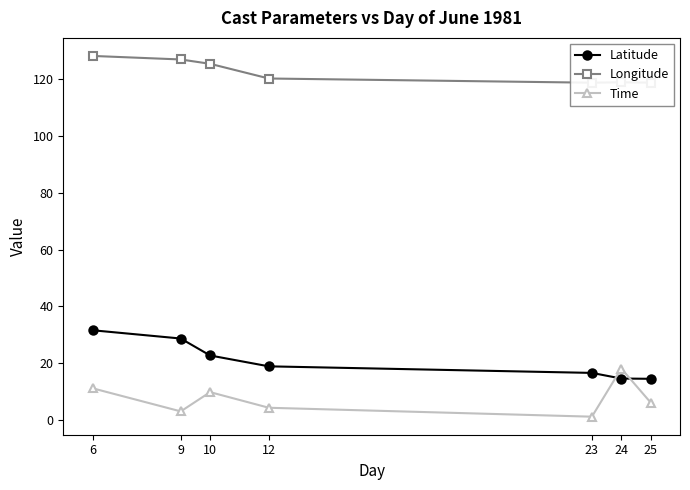

How many times do Latitude and Time cross each other?

2